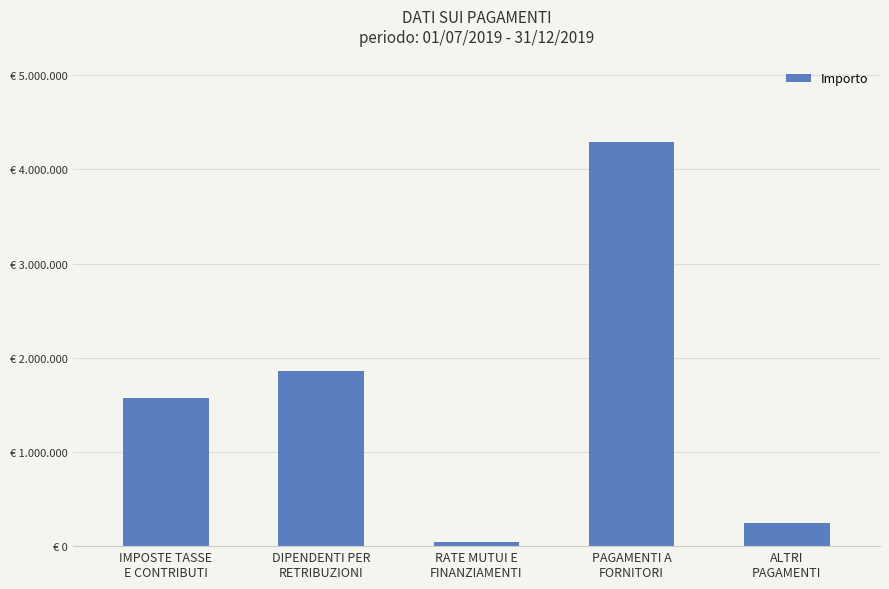

At which label does the data first exceed 1570719?

IMPOSTE TASSE
E CONTRIBUTI